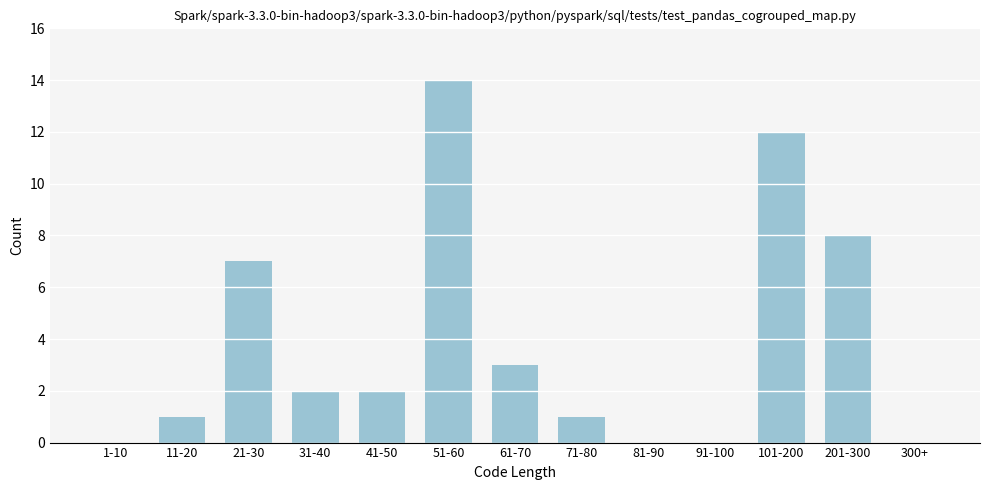

Reading left to right, transcribe all the data shown in this chart.

1-10=0	11-20=1	21-30=7	31-40=2	41-50=2	51-60=14	61-70=3	71-80=1	81-90=0	91-100=0	101-200=12	201-300=8	300+=0